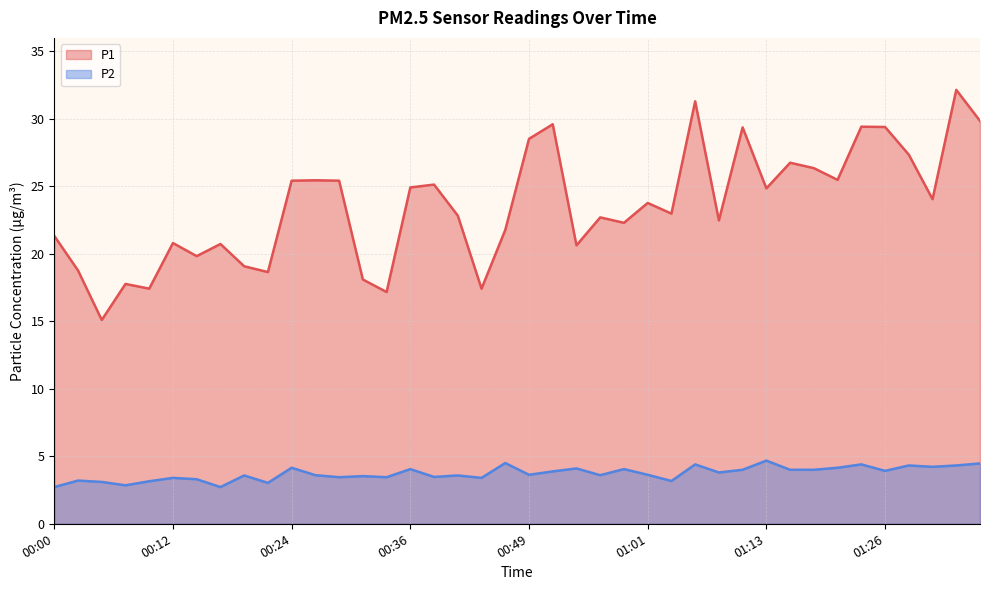

Reading left to right, what are all the values shown in this chart?

P1: 00:00=21.3	00:02=18.8	00:04=15.1	00:07=17.8	00:09=17.4	00:12=20.8	00:14=19.8	00:17=20.7	00:19=19.1	00:21=18.6	00:24=25.4	00:26=25.4	00:29=25.4	00:31=18.1	00:34=17.2	00:36=24.9	00:39=25.1	00:41=22.8	00:44=17.4	00:46=21.8	00:49=28.5	00:51=29.6	00:53=20.6	00:56=22.7	00:58=22.3	01:01=23.8	01:03=23.0	01:06=31.3	01:08=22.5	01:11=29.4	01:13=24.9	01:16=26.8	01:18=26.4	01:21=25.5	01:23=29.4	01:26=29.4	01:28=27.4	01:31=24.1	01:33=32.1	01:36=29.9
P2: 00:00=2.7	00:02=3.2	00:04=3.1	00:07=2.9	00:09=3.1	00:12=3.4	00:14=3.3	00:17=2.7	00:19=3.6	00:21=3.0	00:24=4.2	00:26=3.6	00:29=3.5	00:31=3.5	00:34=3.5	00:36=4.0	00:39=3.5	00:41=3.6	00:44=3.4	00:46=4.5	00:49=3.6	00:51=3.9	00:53=4.1	00:56=3.6	00:58=4.0	01:01=3.6	01:03=3.2	01:06=4.4	01:08=3.8	01:11=4.0	01:13=4.7	01:16=4.0	01:18=4.0	01:21=4.2	01:23=4.4	01:26=3.9	01:28=4.3	01:31=4.2	01:33=4.3	01:36=4.5